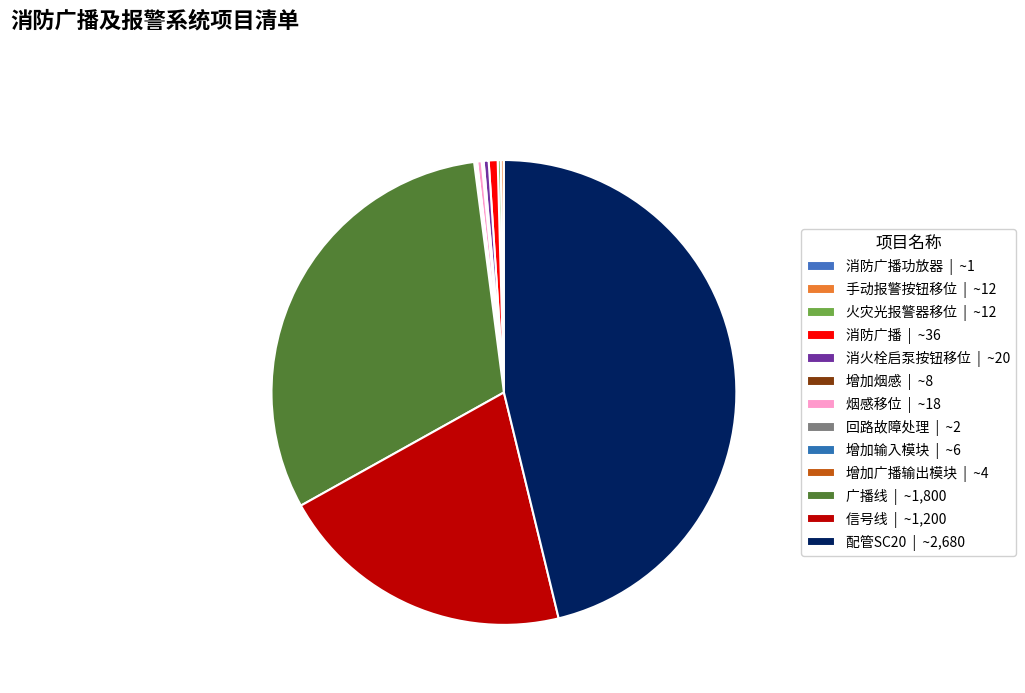

Is there any slice that represents more than half of the pie?

No